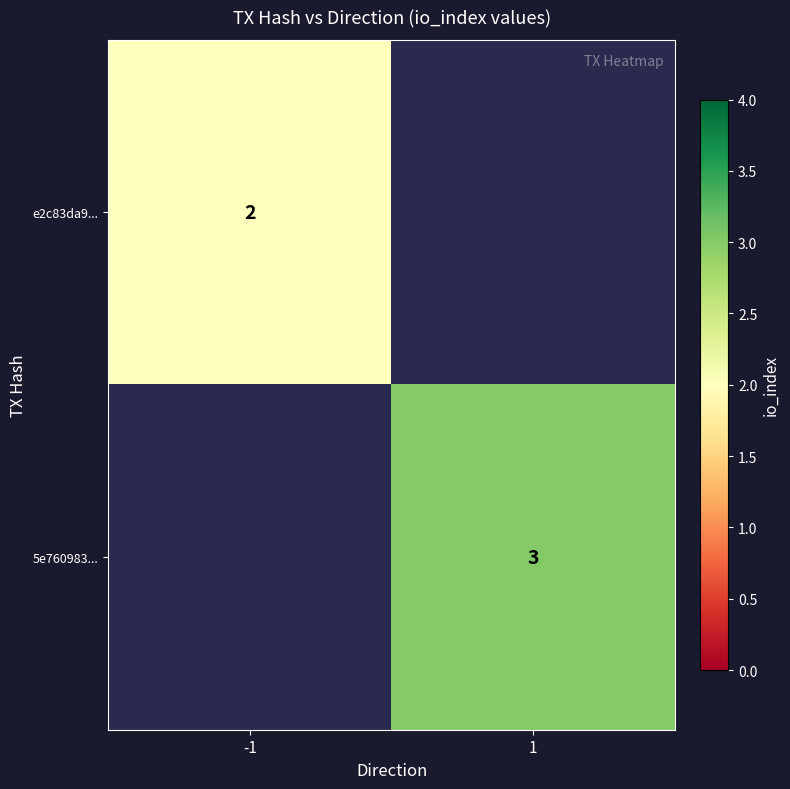

What is the greatest value displayed?

3.0